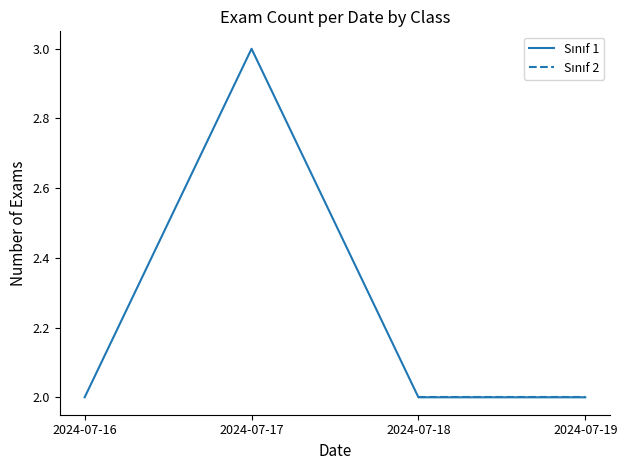

The Sınıf 1 series shows 1.1 at 2024-07-18. True or false?

False